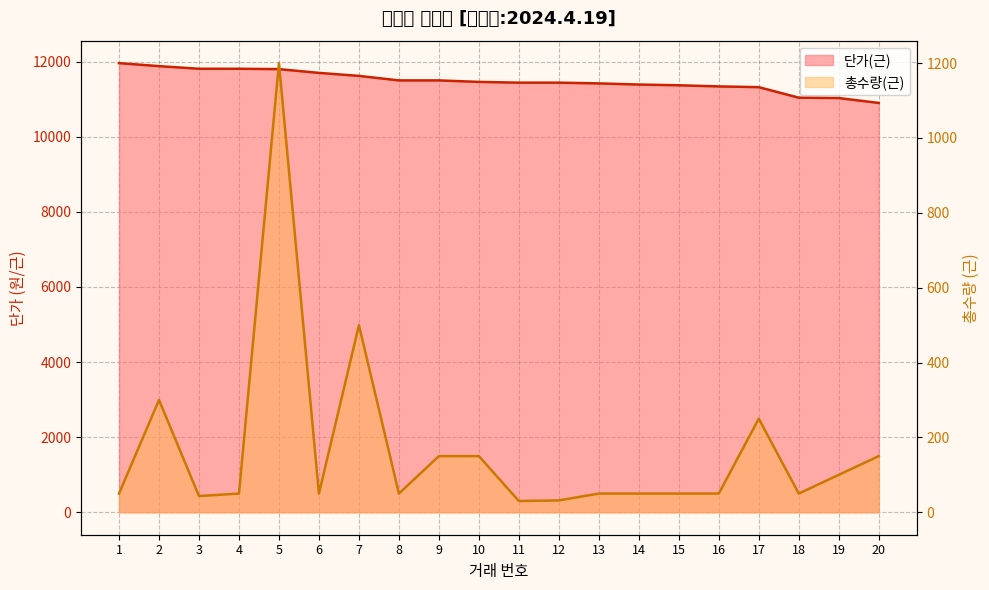

What is the sum of the 단가(근) values at 13 and 6?

23120.0